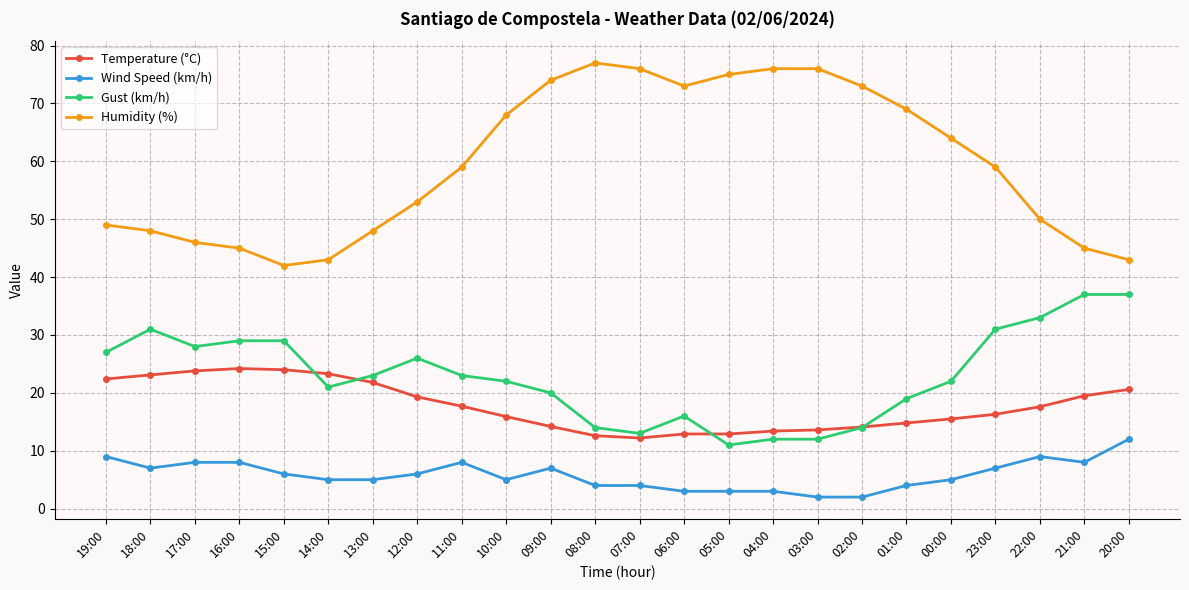

What is the sum of the Temperature (°C) values at 19:00 and 06:00?

35.3